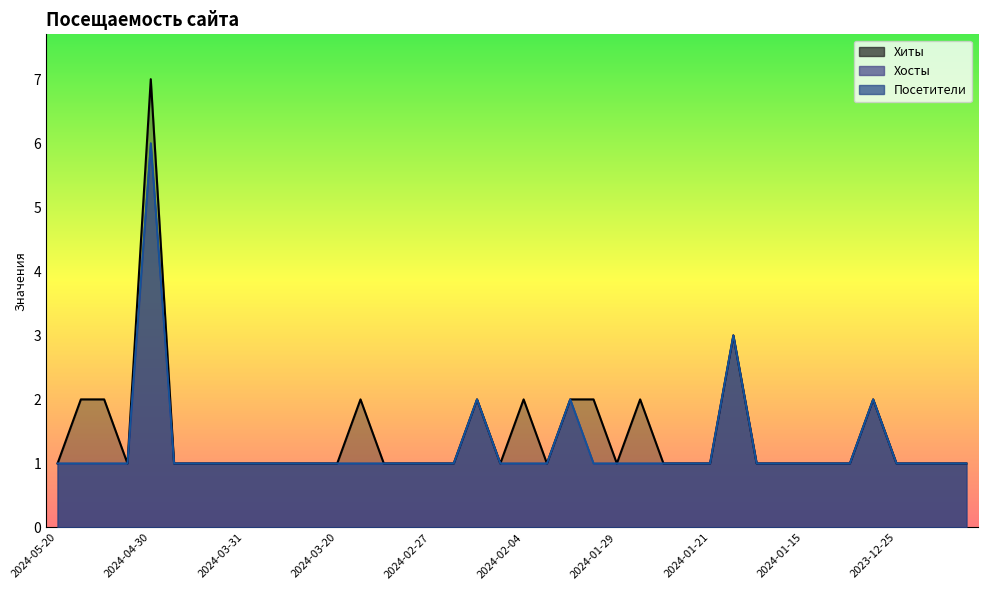

Is the value of Посетители at 2024-02-04 greater than the value of Хиты at 2024-01-17?

No